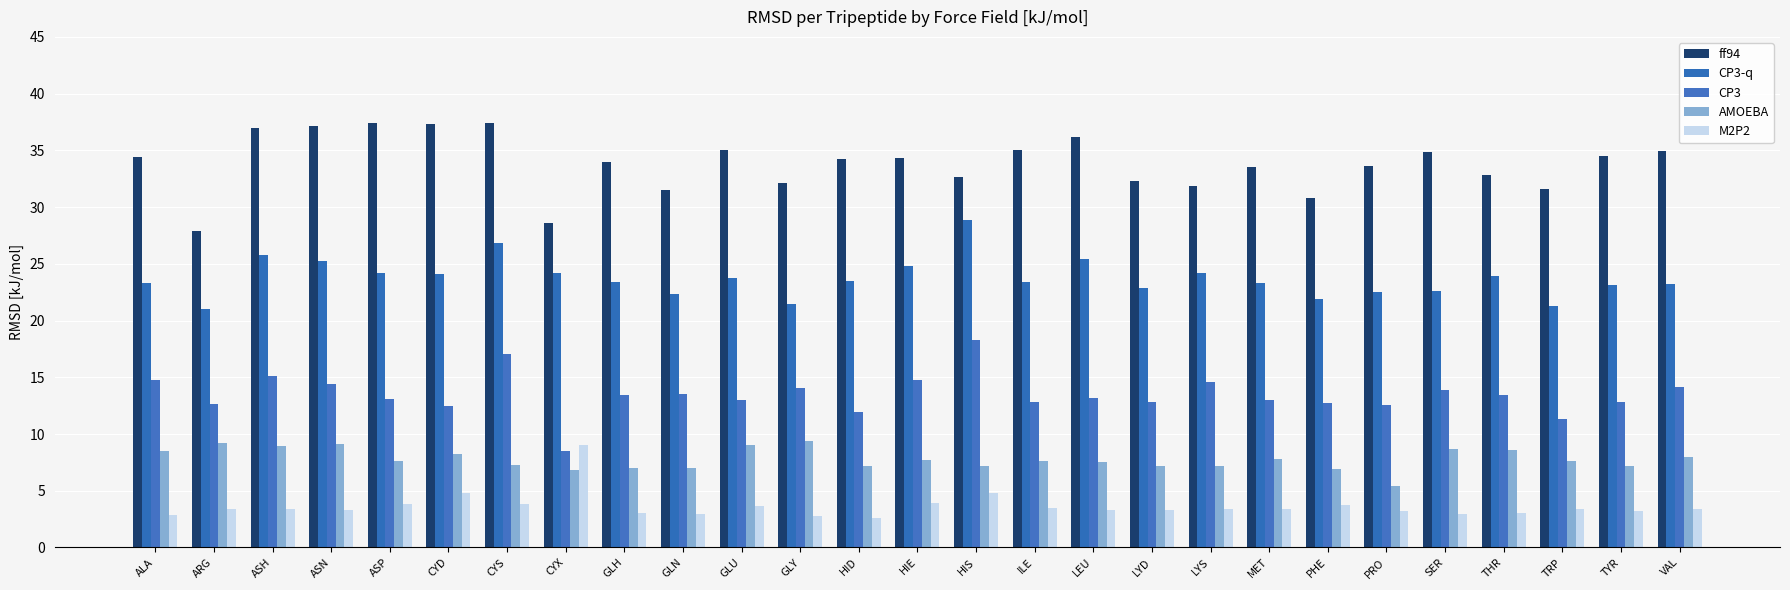

Is the value of ff94 at ASN greater than the value of CP3-q at LYS?

Yes